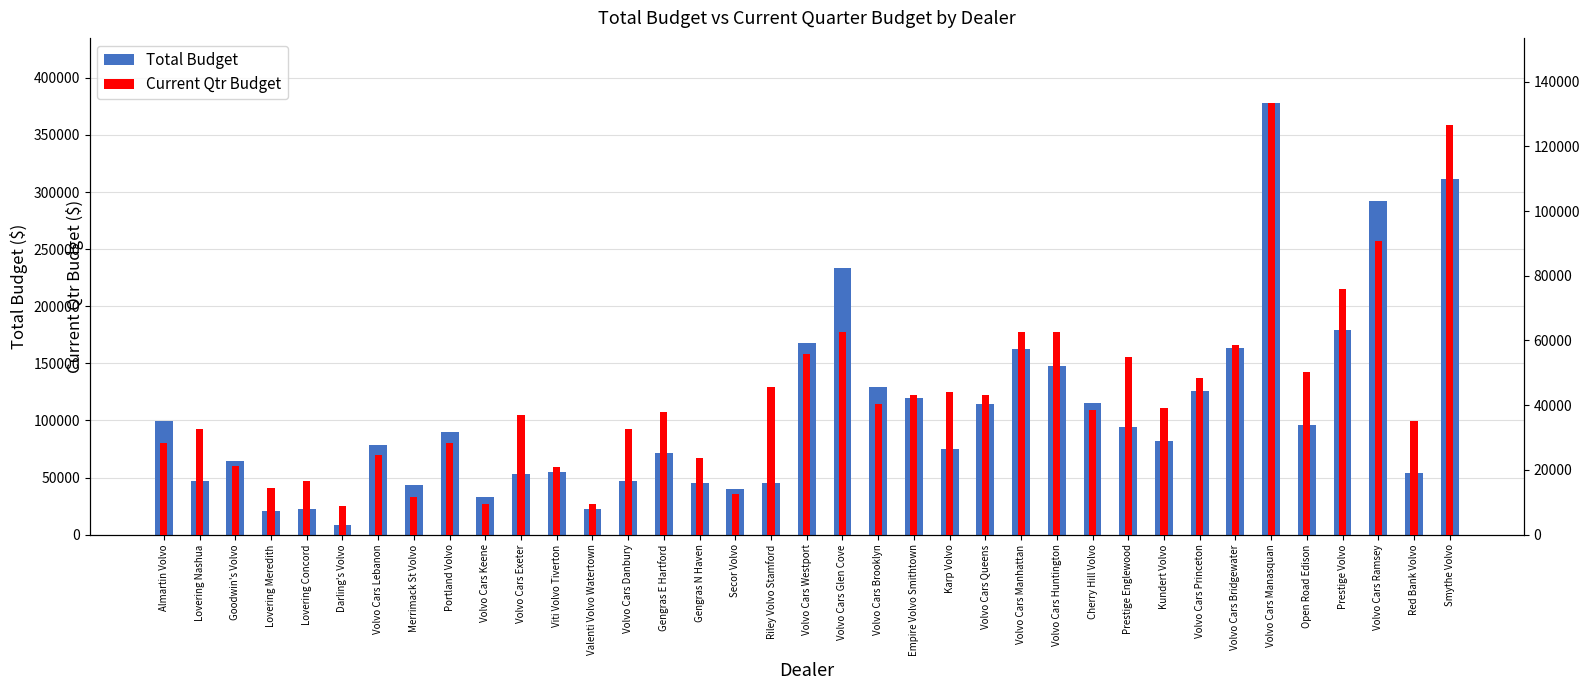

How many bars are there in each group?

2